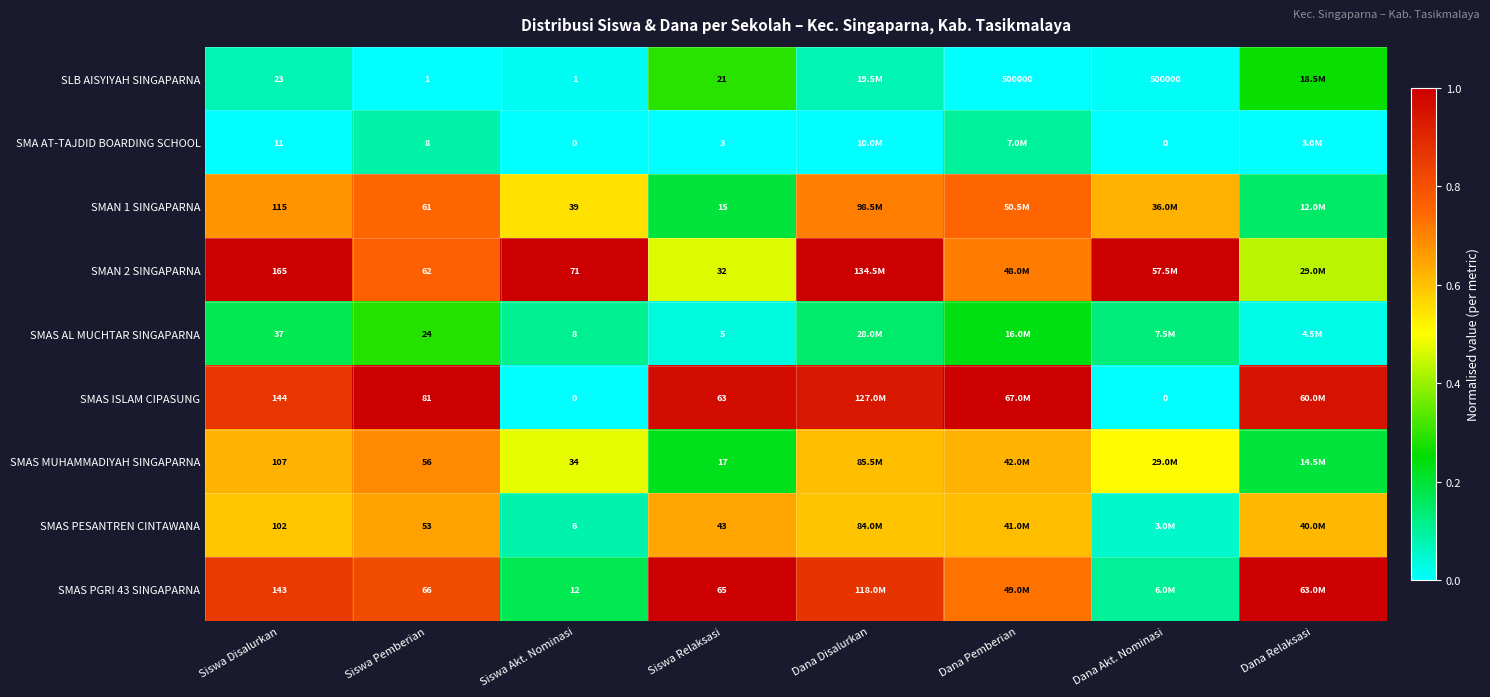

Is the value of SLB AISYIYAH SINGAPARNA at Dana Pemberian greater than the value of SMA AT-TAJDID BOARDING SCHOOL at Siswa Pemberian?

Yes